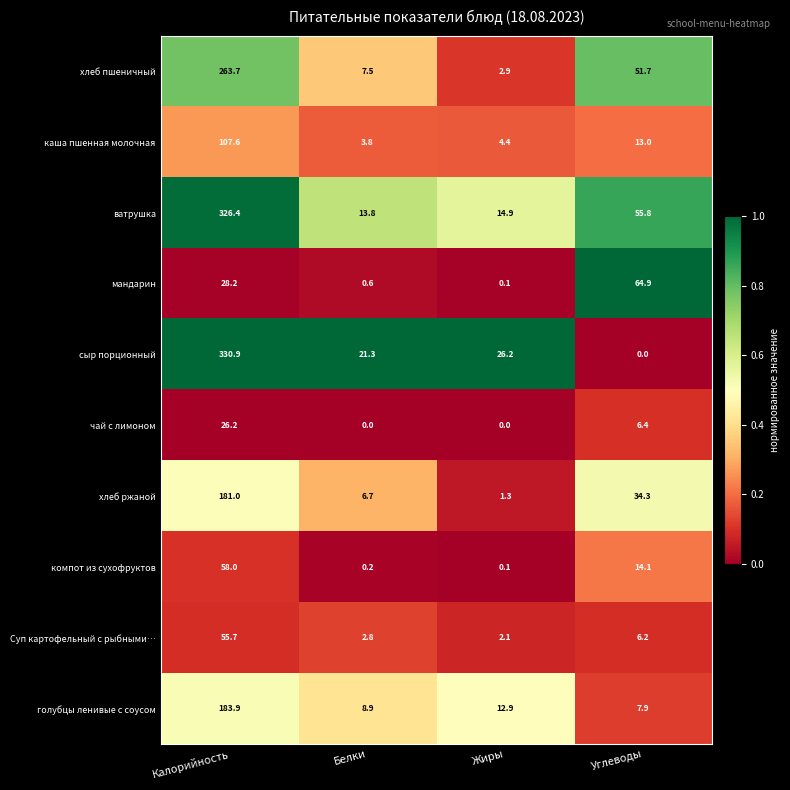

Which label corresponds to the largest value in the chart?

Калорийность